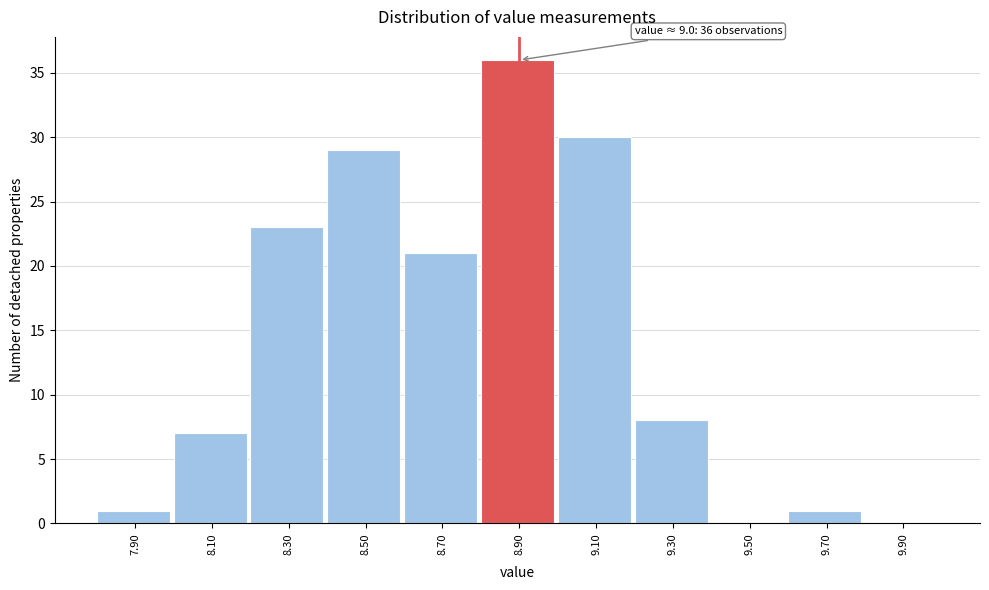

Reading left to right, what are all the values shown in this chart?

7.90=1	8.10=7	8.30=23	8.50=29	8.70=21	8.90=36	9.10=30	9.30=8	9.50=0	9.70=1	9.90=0